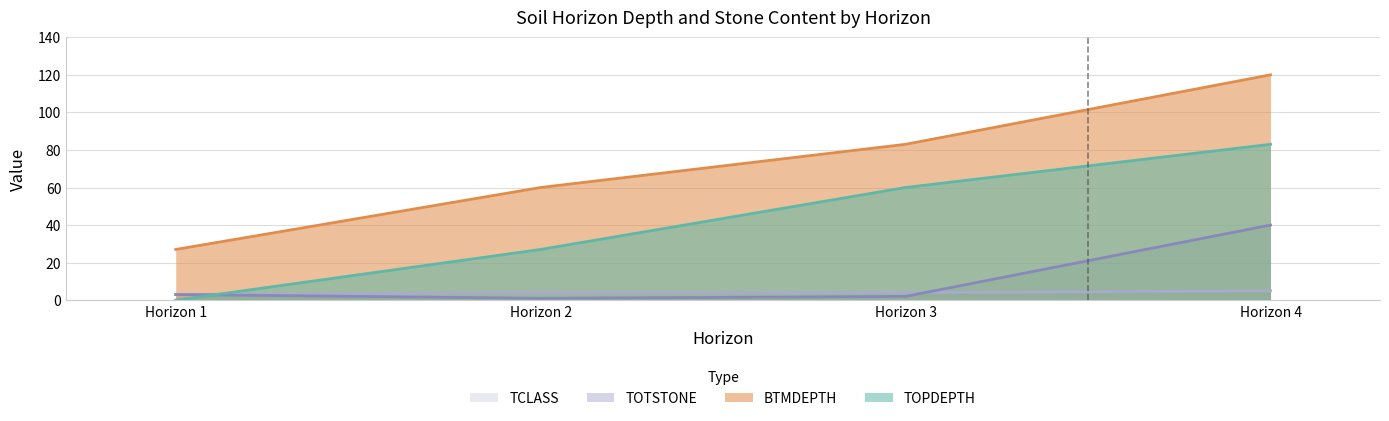

True or false: BTMDEPTH and TOTSTONE cross at least once.

False